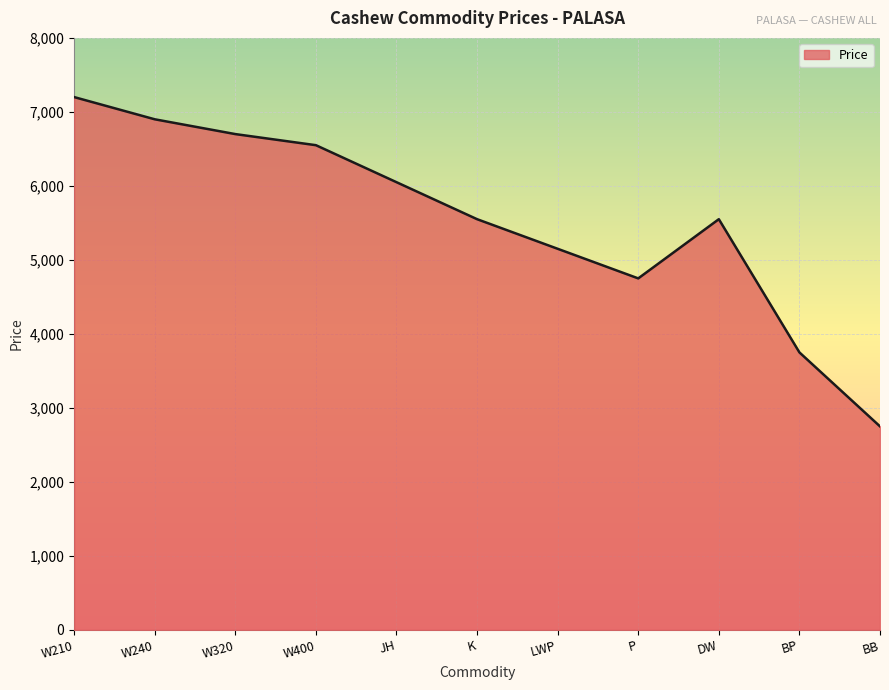

What is the sum of the values at W320 and W210?

13900